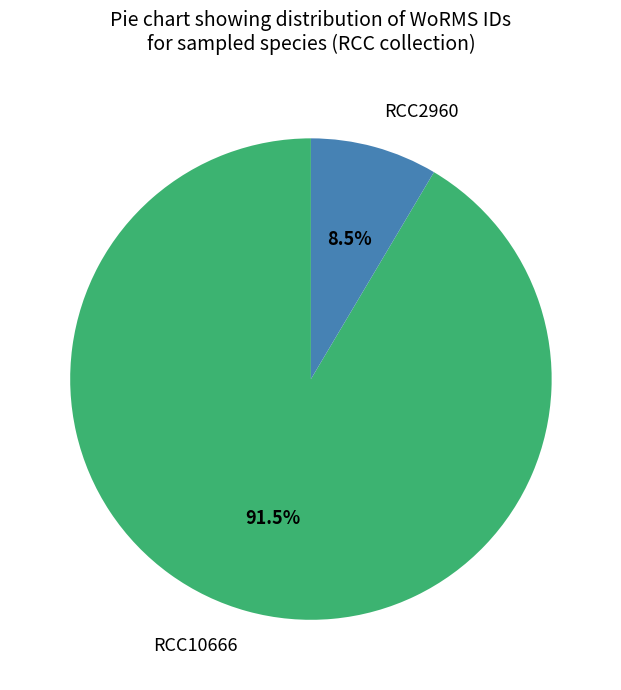

Rank the categories by value from lowest to highest.

RCC2960, RCC10666